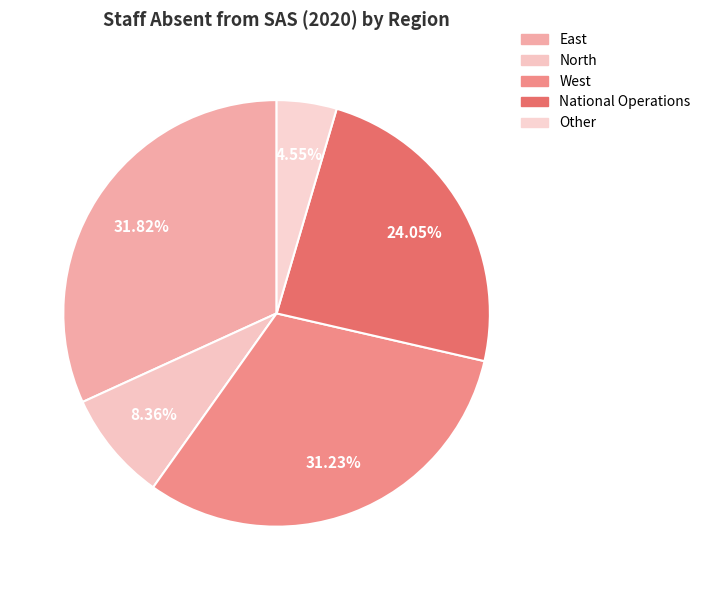

Is there a majority slice in this chart?

No